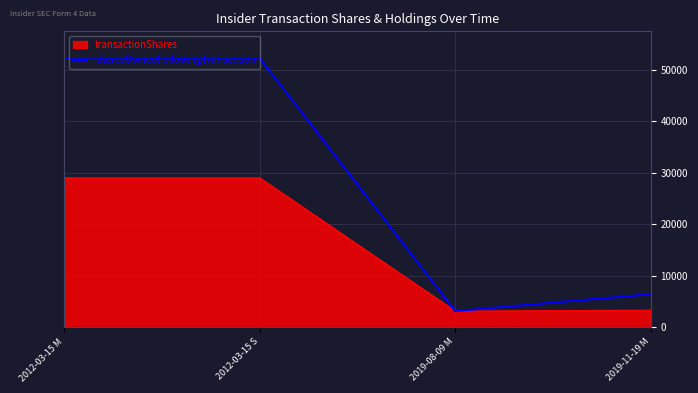

In sharesOwnedFollowingTransaction, how many points are lower than both neighbors (excluding endpoints)?

1